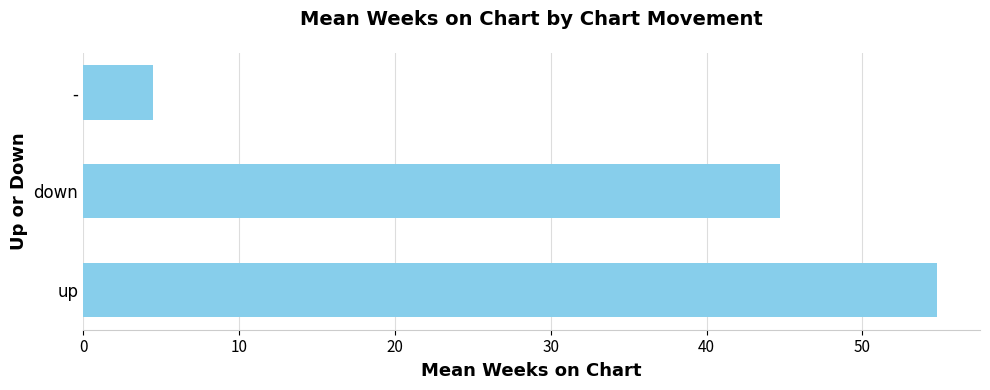

What is the greatest value displayed?

54.8